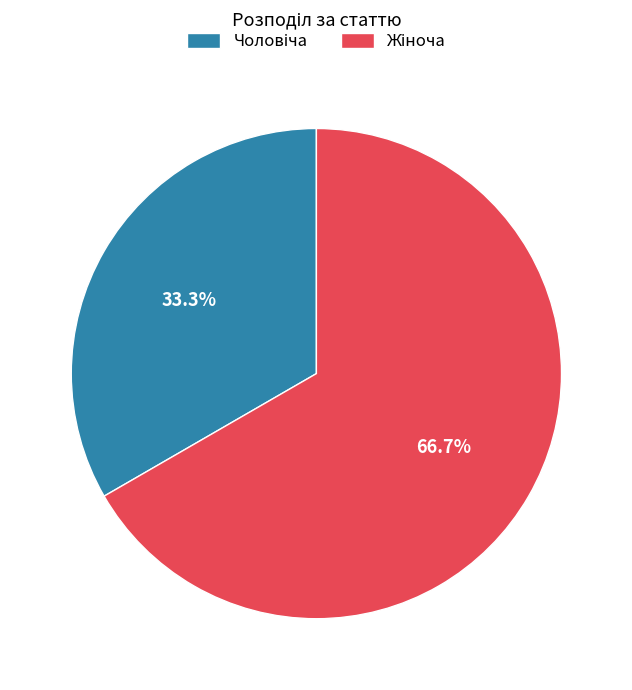

How many slices are in this pie chart?

2